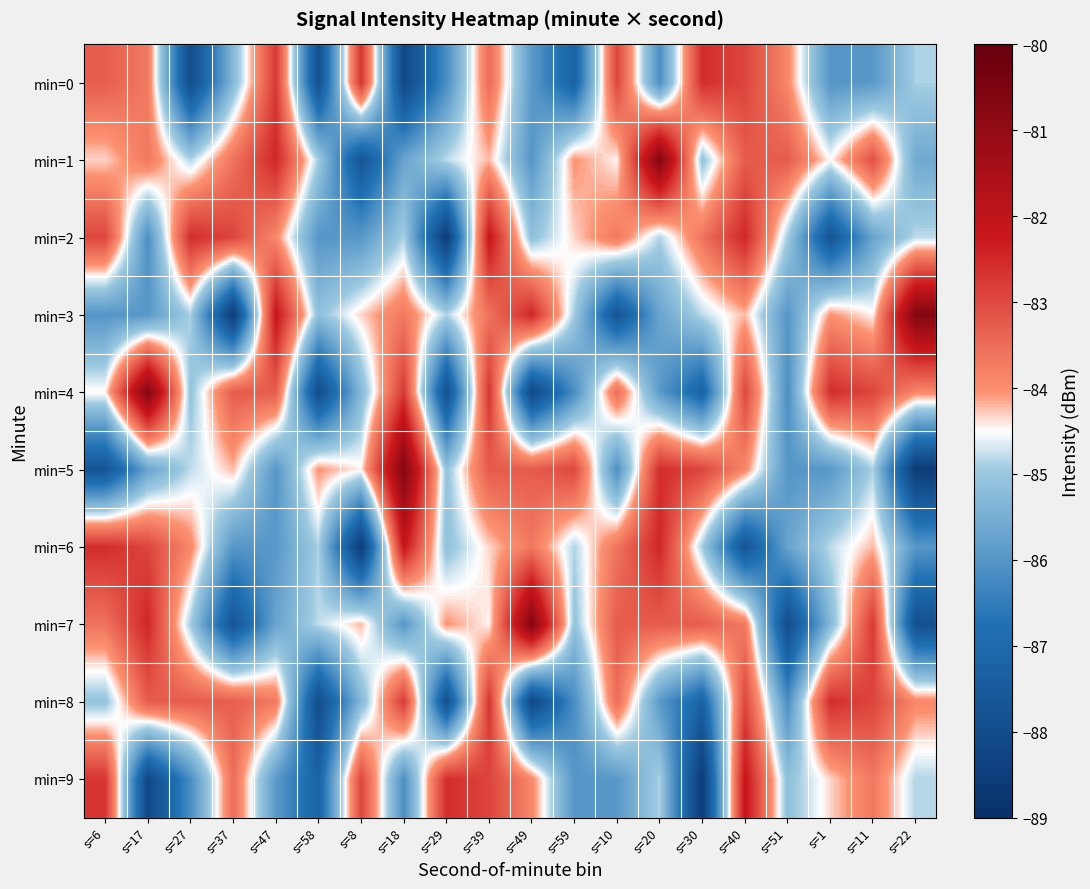

What is the total value across all series at s=59?

-851.7